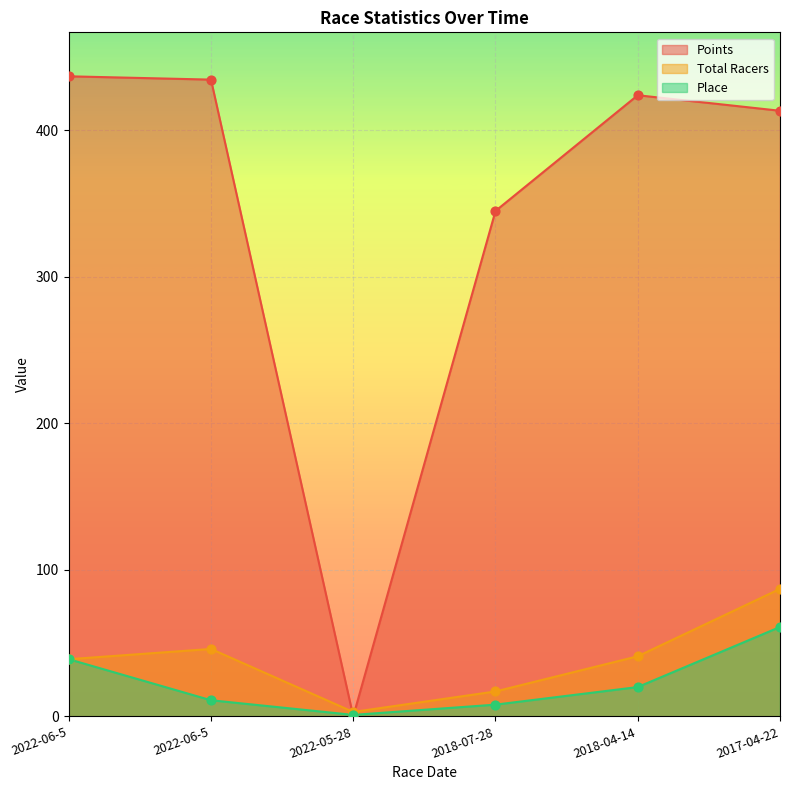

Which series has the largest total across all categories?

Points